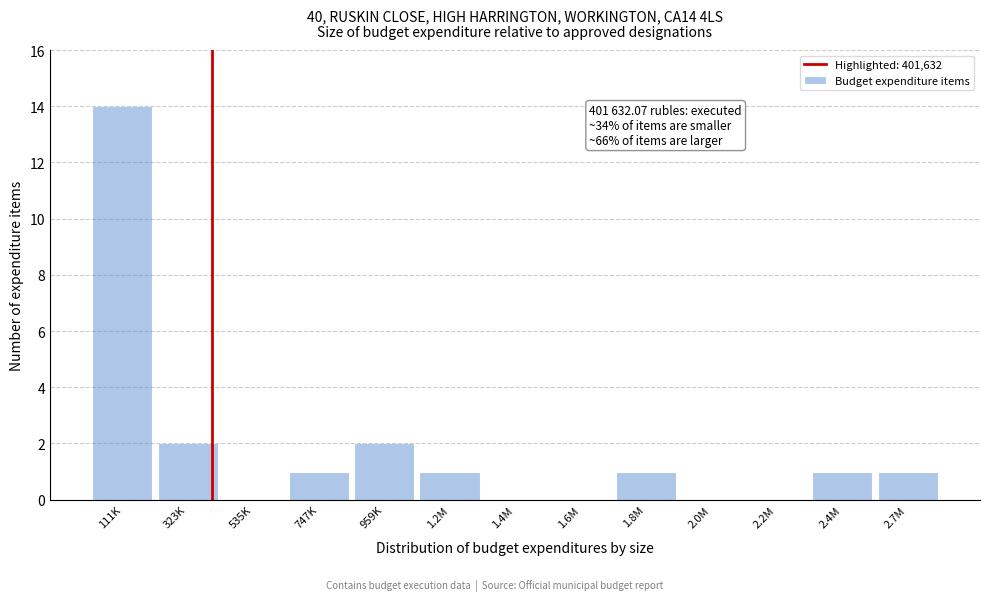

Reading right to left, transcribe all the data shown in this chart.

2.7M=1	2.4M=1	2.2M=0	2.0M=0	1.8M=1	1.6M=0	1.4M=0	1.2M=1	959K=2	747K=1	535K=0	323K=2	111K=14